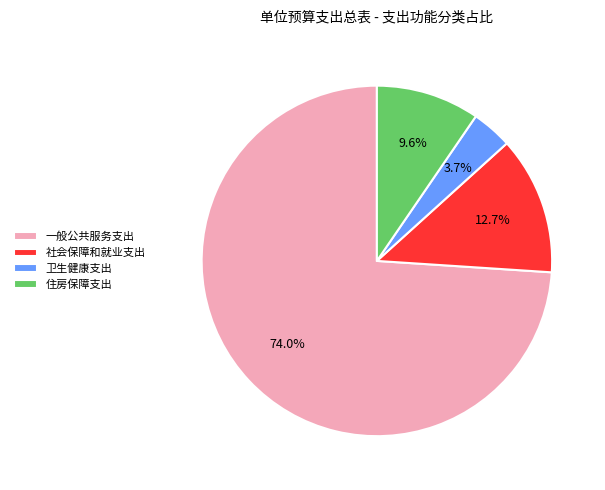

Count the number of slices in the pie.

4